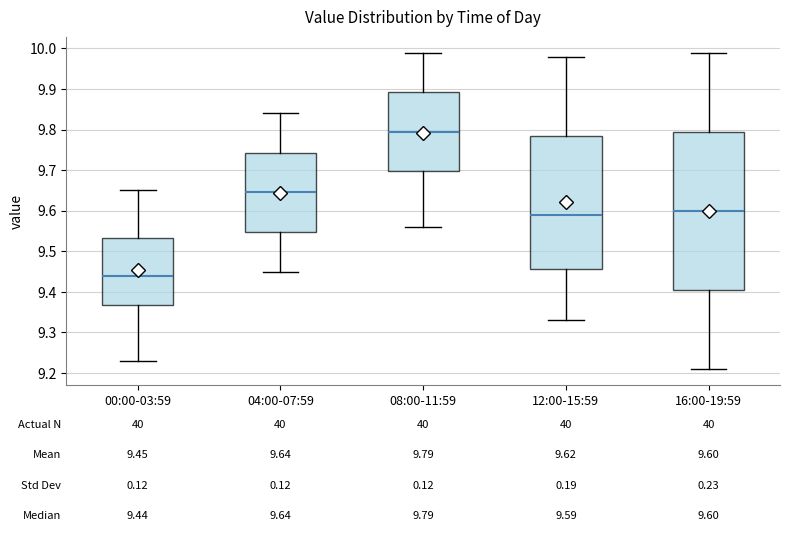

Comparing the boxes themselves (not the whiskers), which one is the tallest?

16:00-19:59